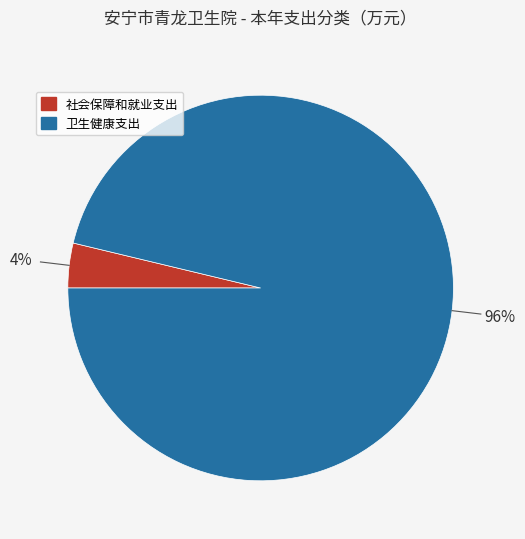

To the nearest percent, what is the combined percentage of 社会保障和就业支出 and 卫生健康支出?

100%